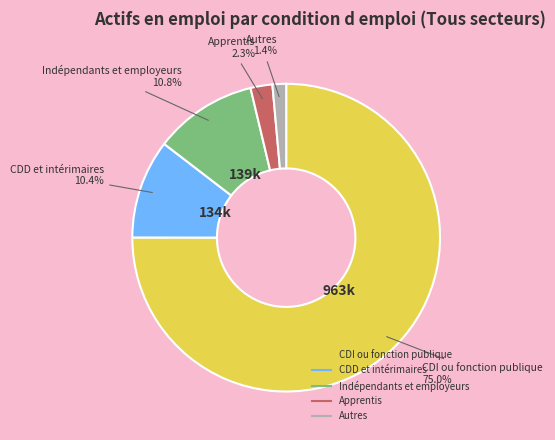

True or false: Indépendants et employeurs accounts for 24% of the total.

False